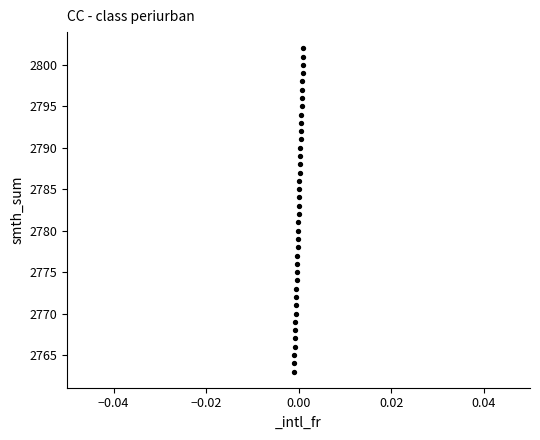

What is the range of Y values (max minus min)?

39